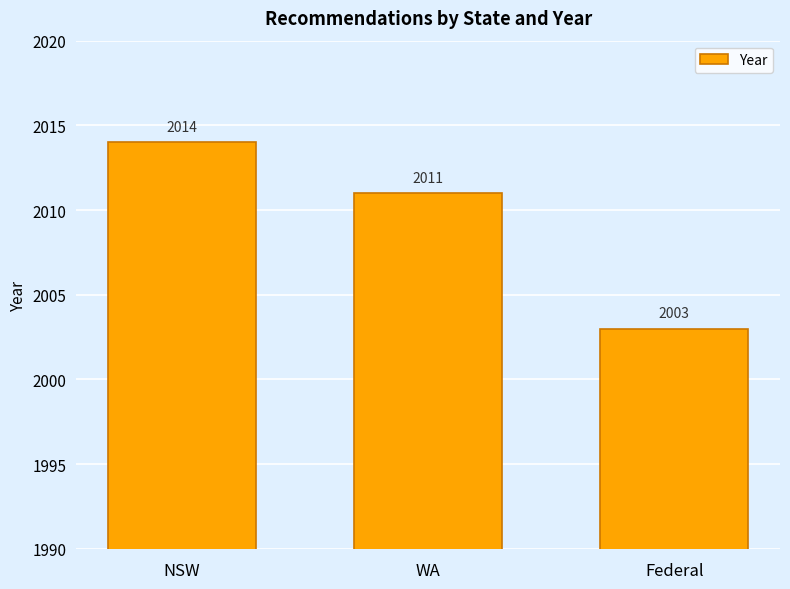

How many categories are shown in the chart?

3